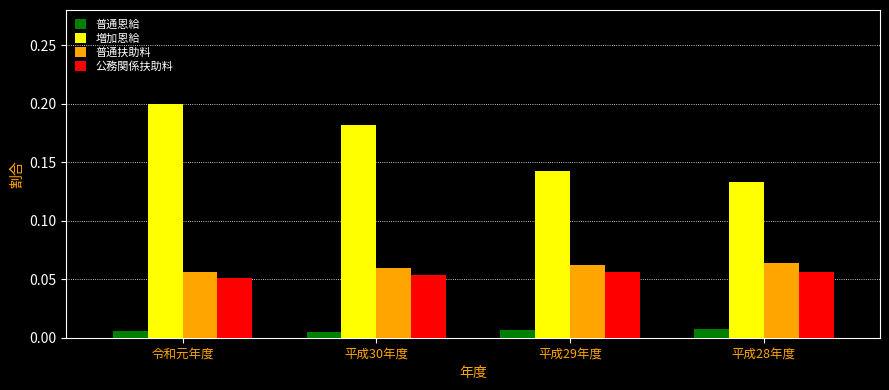

The 公務関係扶助料 series shows 0.0 at 令和元年度. True or false?

False